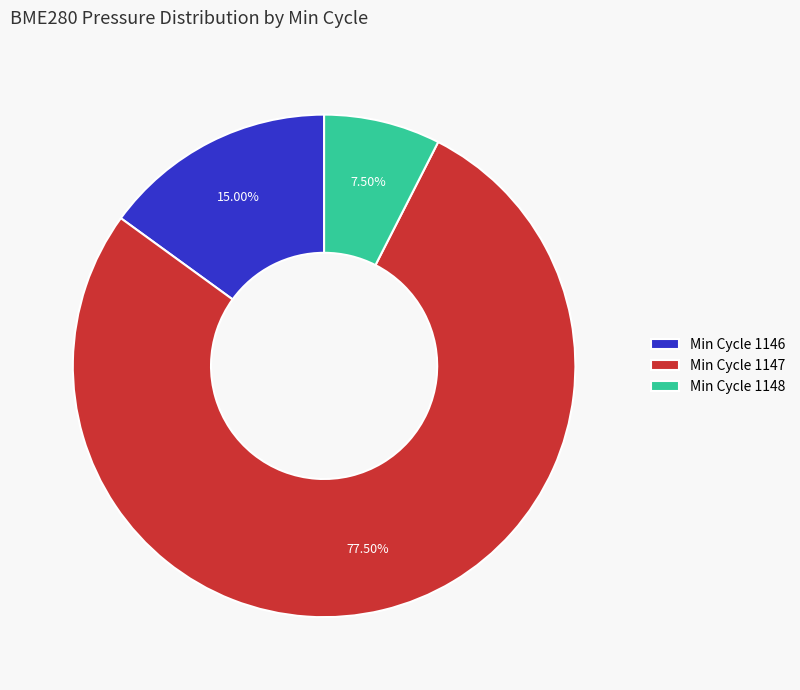

Is there a majority slice in this chart?

Yes